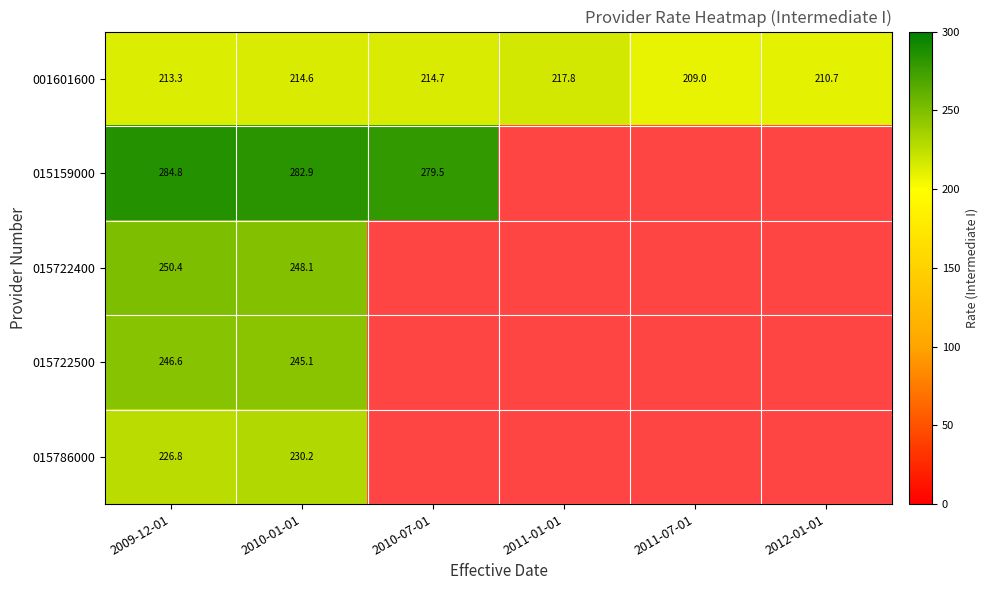

How many data points does each series have?

6